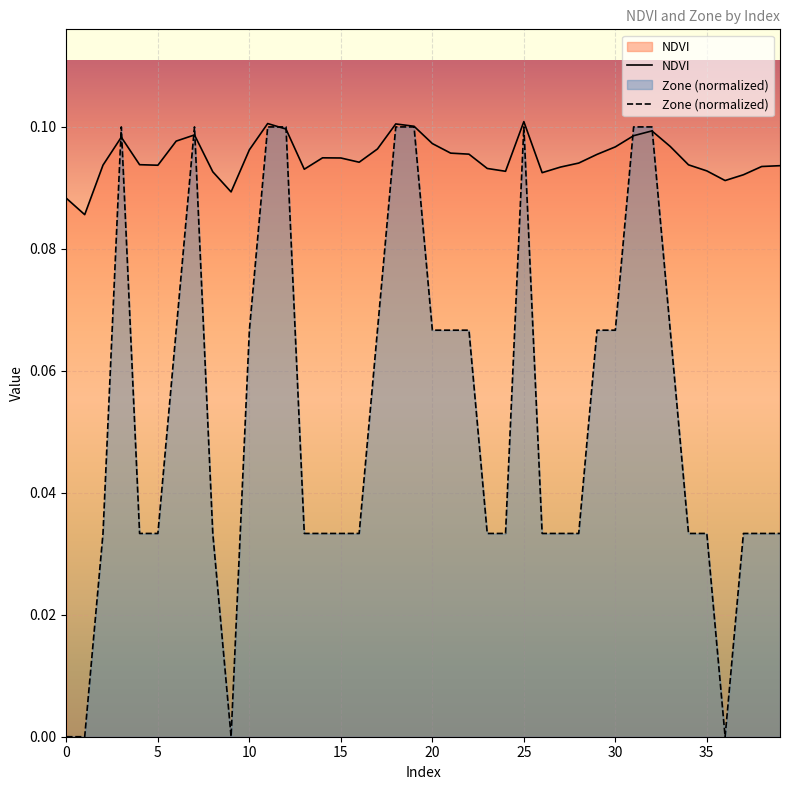

Which series ends up on top after the final intersection of Zone and NDVI?

NDVI